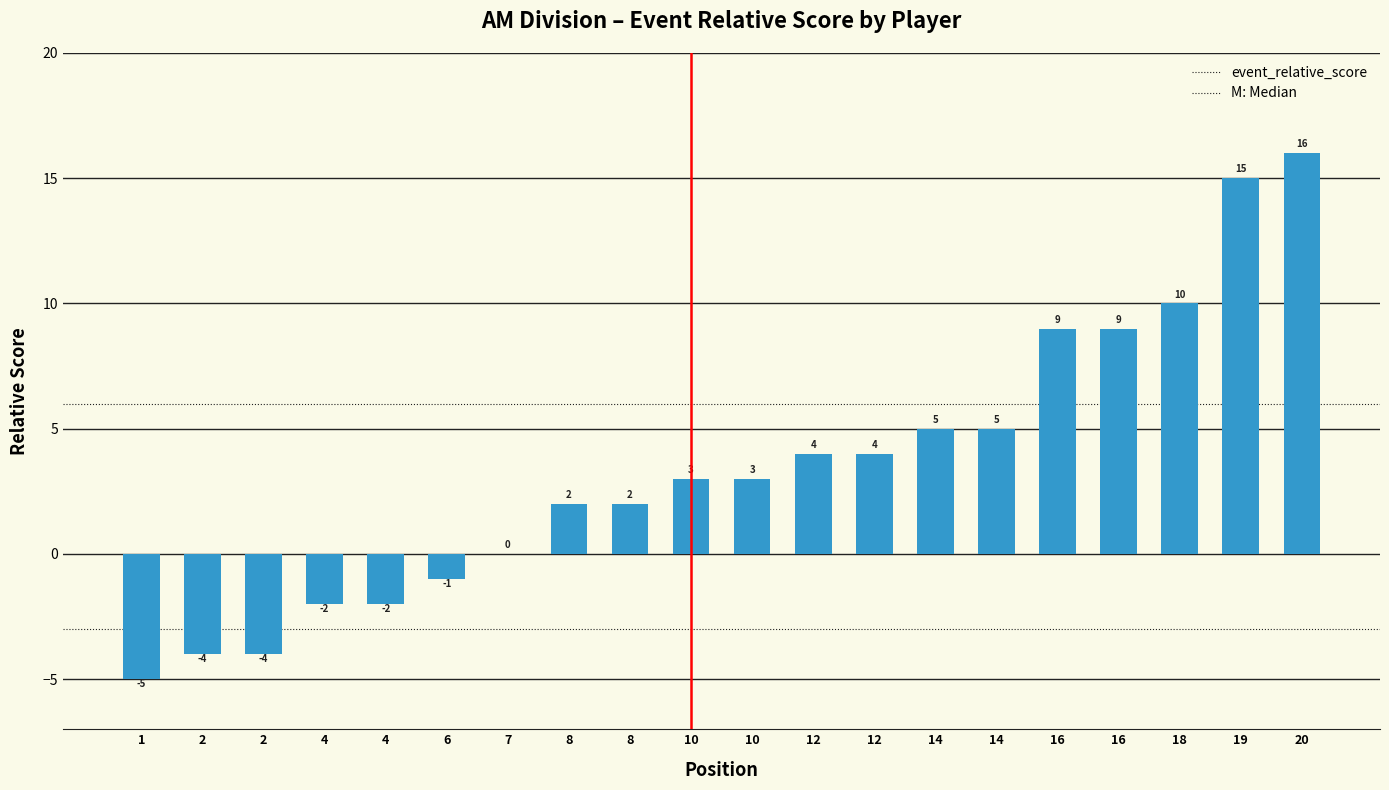

How many data points does each series have?

20